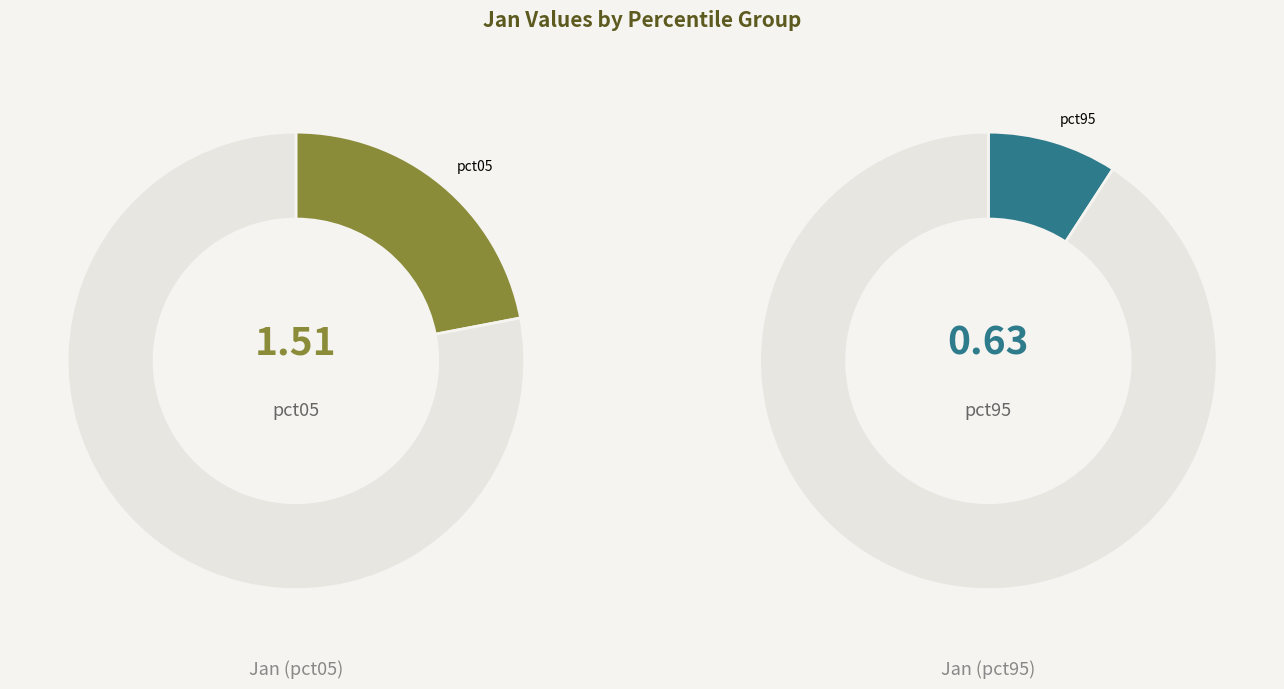

True or false: pct65 accounts for 22% of the total.

False